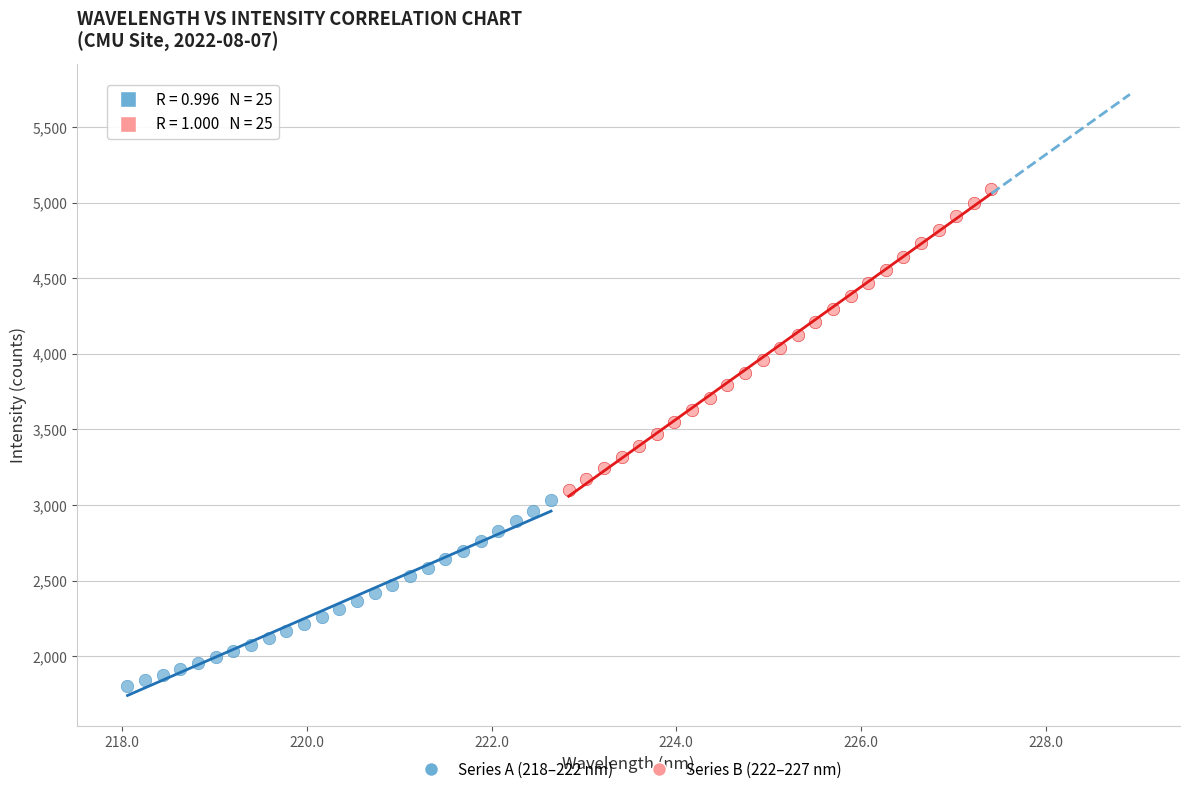

What are all the series names shown in the legend?

Series A (218–222 nm), Series B (222–227 nm)